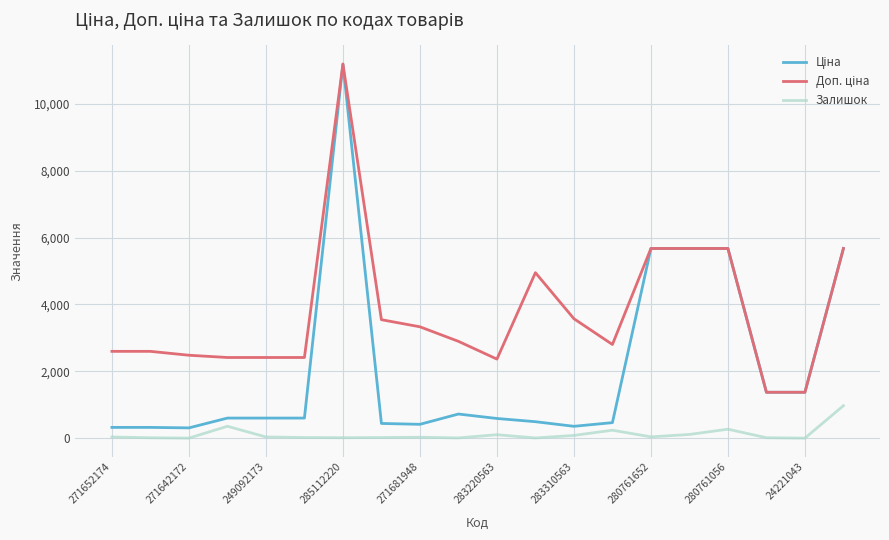

What is the greatest value displayed?

11188.2